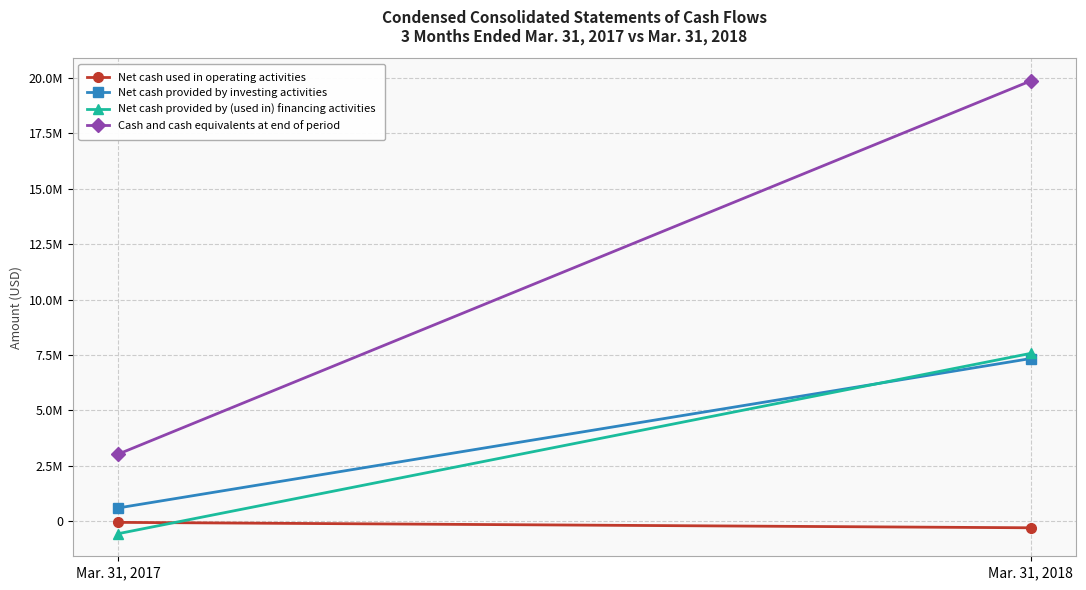

Between Mar. 31, 2017 and Mar. 31, 2018, which is larger?

Mar. 31, 2017